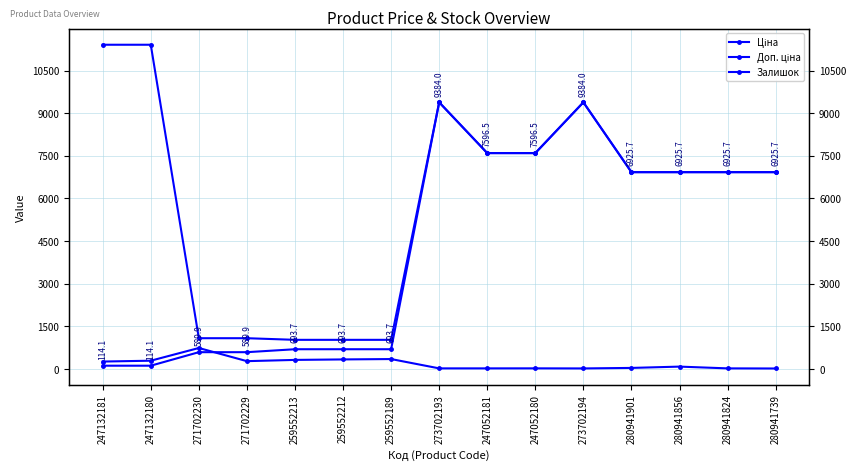

At how many categories does at least one series exceed 1990?

10